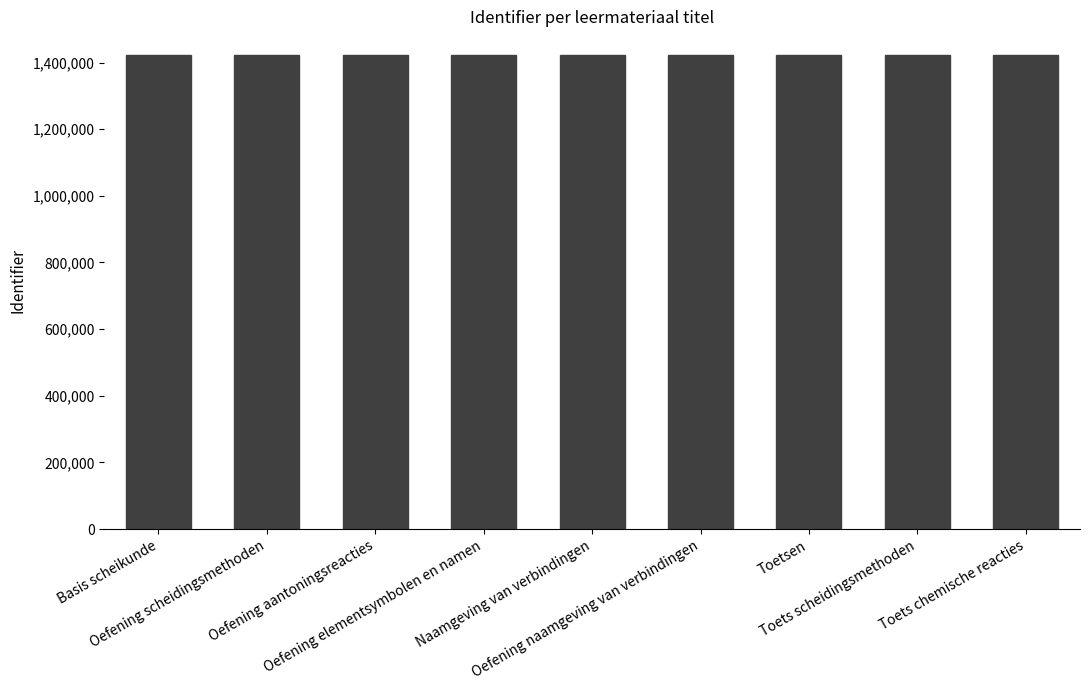

True or false: the data shows 2387886 at Basis scheikunde.

False